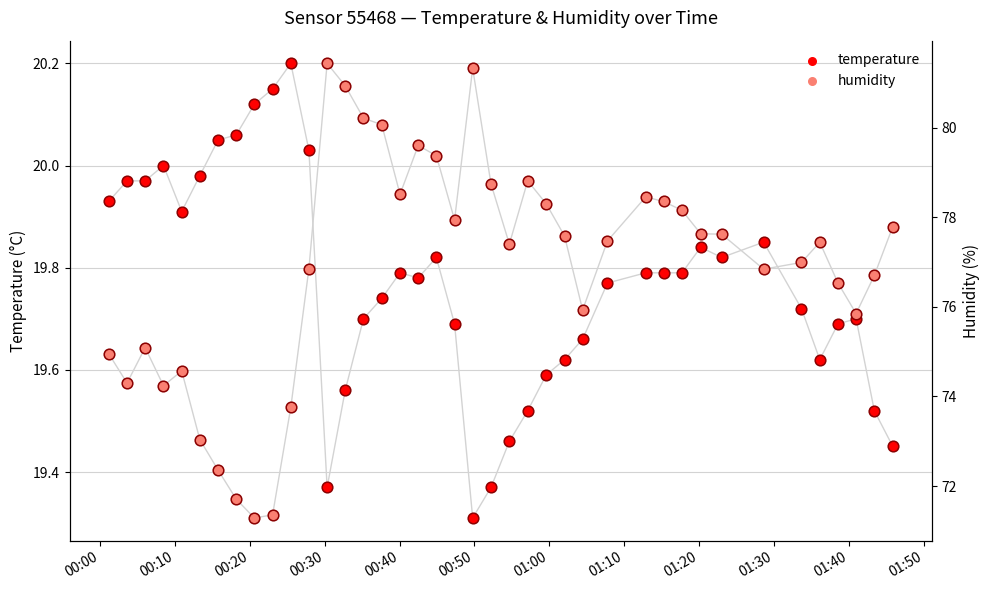

Which series has the largest Y range (max minus min)?

humidity